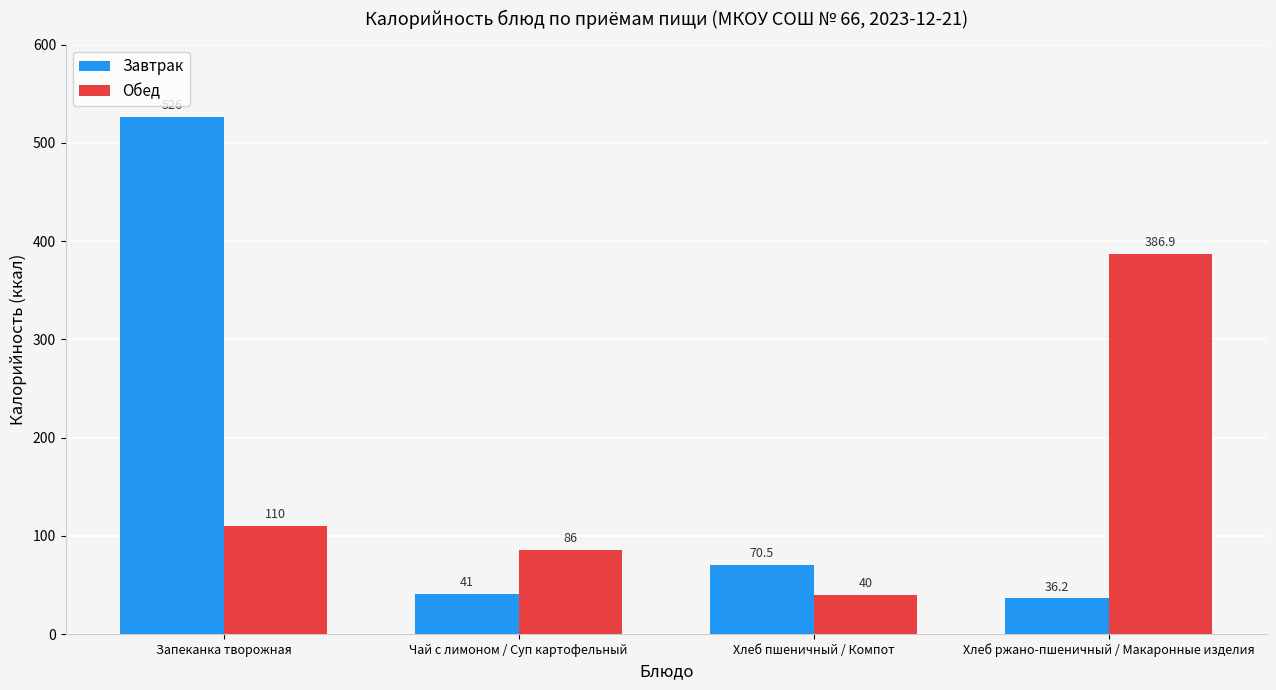

Reading left to right, what are all the values shown in this chart?

Завтрак: Запеканка творожная=526.0	Чай с лимоном / Суп картофельный=41.0	Хлеб пшеничный / Компот=70.5	Хлеб ржано-пшеничный / Макаронные изделия=36.2
Обед: Запеканка творожная=110.0	Чай с лимоном / Суп картофельный=86.0	Хлеб пшеничный / Компот=40.0	Хлеб ржано-пшеничный / Макаронные изделия=386.9